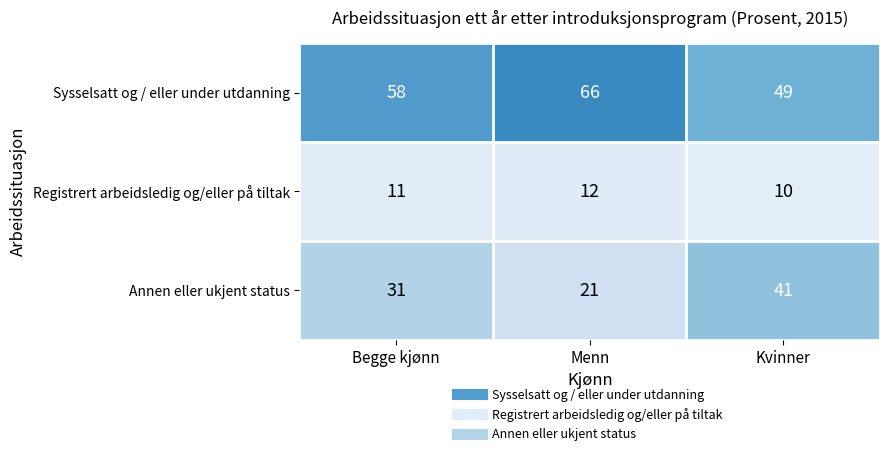

Reading left to right, what are all the values shown in this chart?

Sysselsatt og / eller under utdanning: Begge kjønn=58	Menn=66	Kvinner=49
Registrert arbeidsledig og/eller på tiltak: Begge kjønn=11	Menn=12	Kvinner=10
Annen eller ukjent status: Begge kjønn=31	Menn=21	Kvinner=41